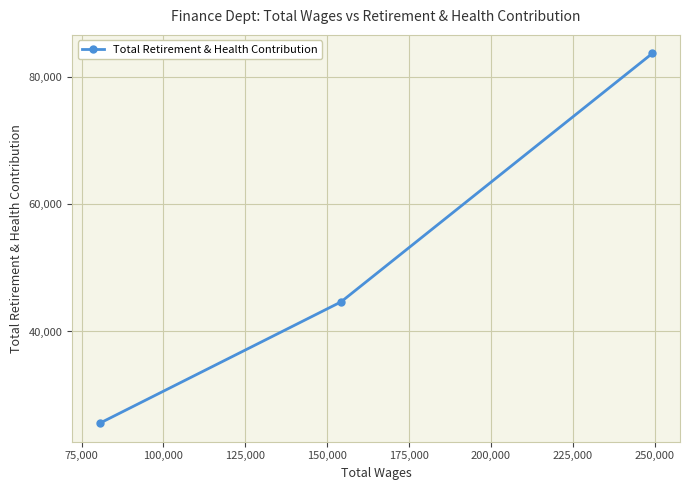

How many values are between 25598 and 83672?

3